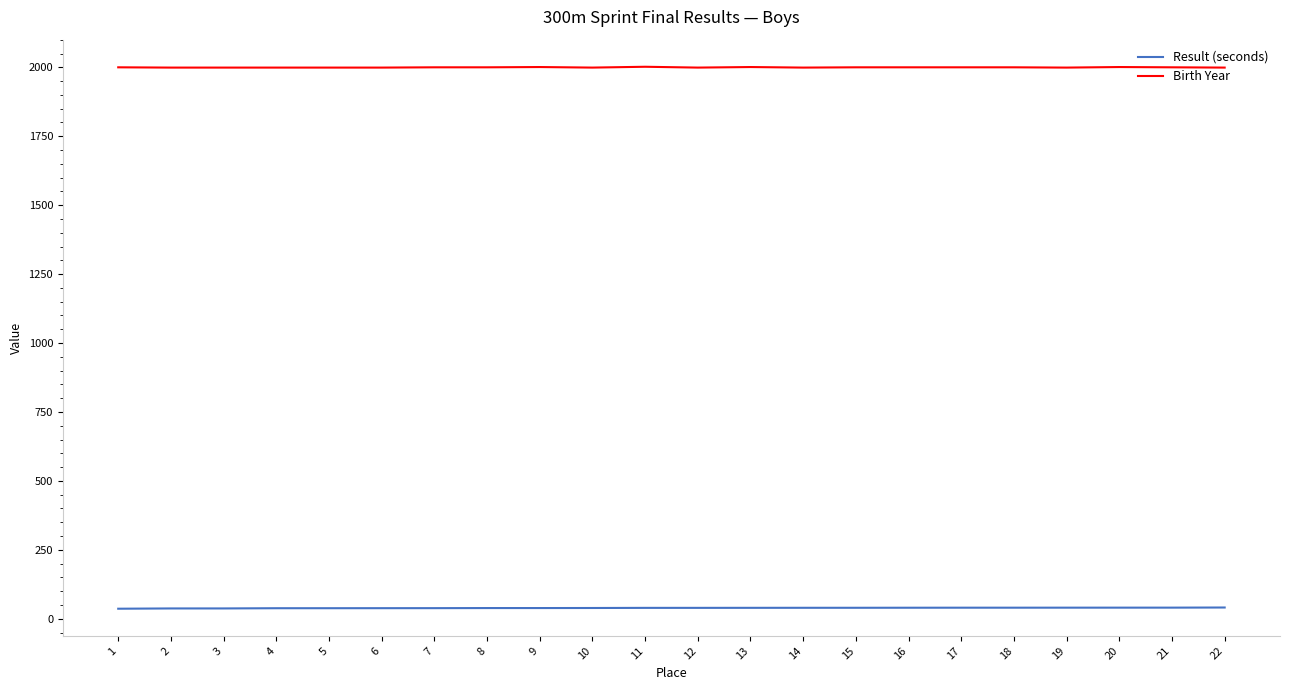

List the series in order of their overall mean, lowest first.

Result (seconds), Birth Year